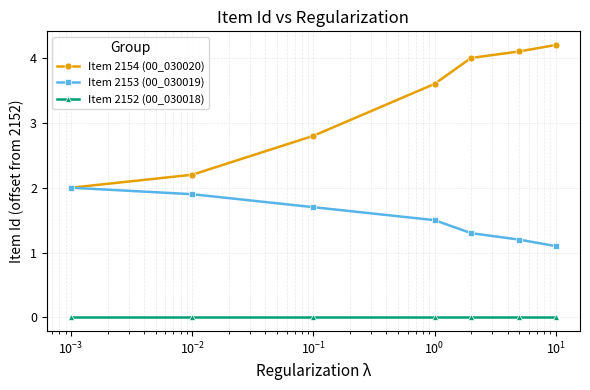

What are all the series names shown in the legend?

Item 2154 (00_030020), Item 2153 (00_030019), Item 2152 (00_030018)